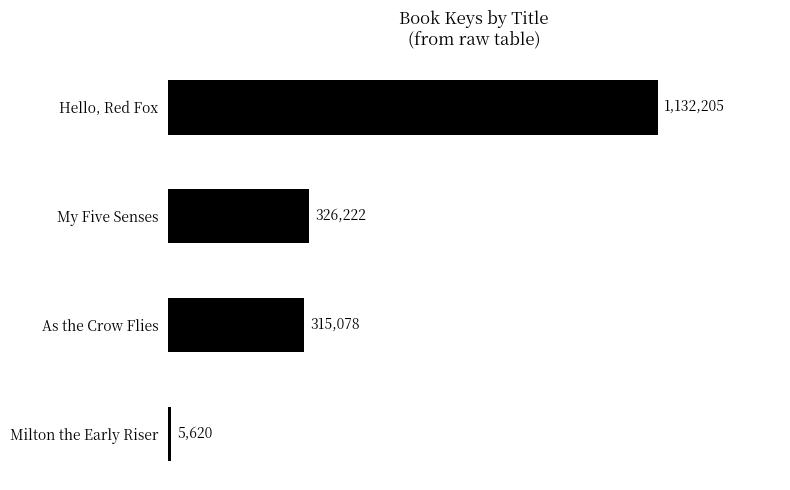

Rank the categories by value from highest to lowest.

Hello, Red Fox, My Five Senses, As the Crow Flies, Milton the Early Riser